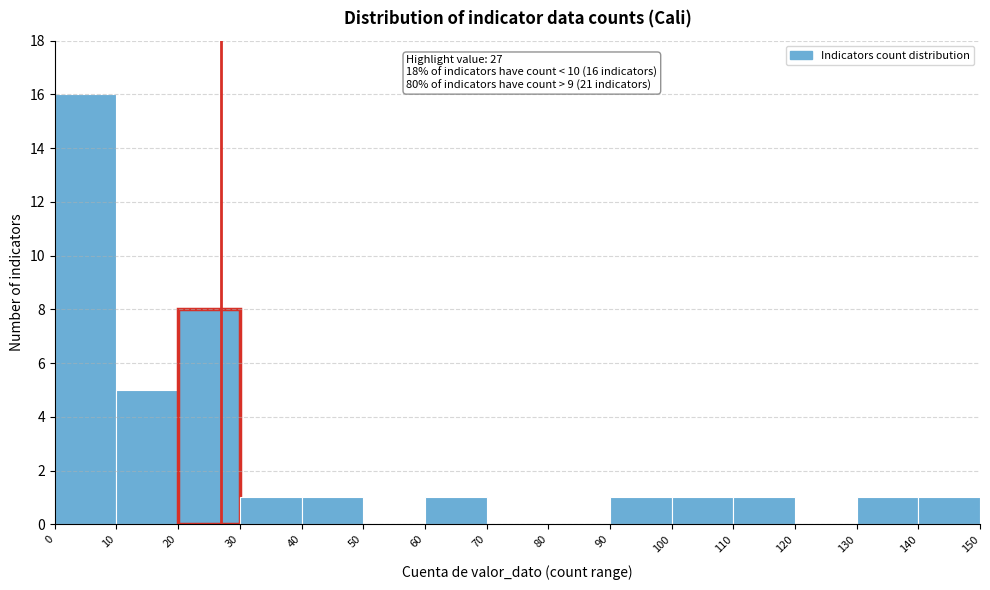

Over which range of the x-axis is the bar tallest?

0 to 10